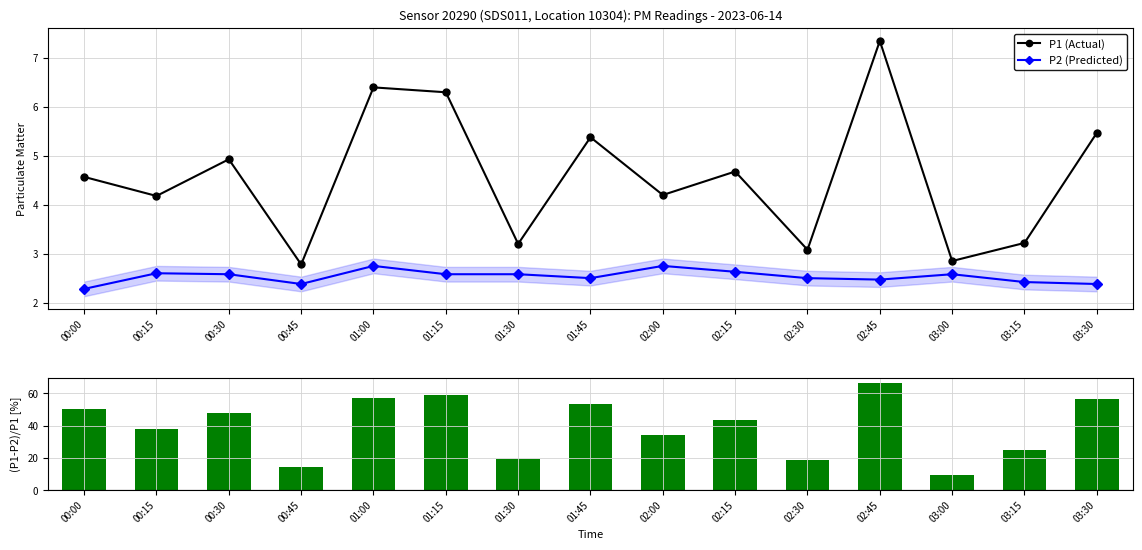

The P1 (Actual) series shows 4.6 at 02:45. True or false?

False